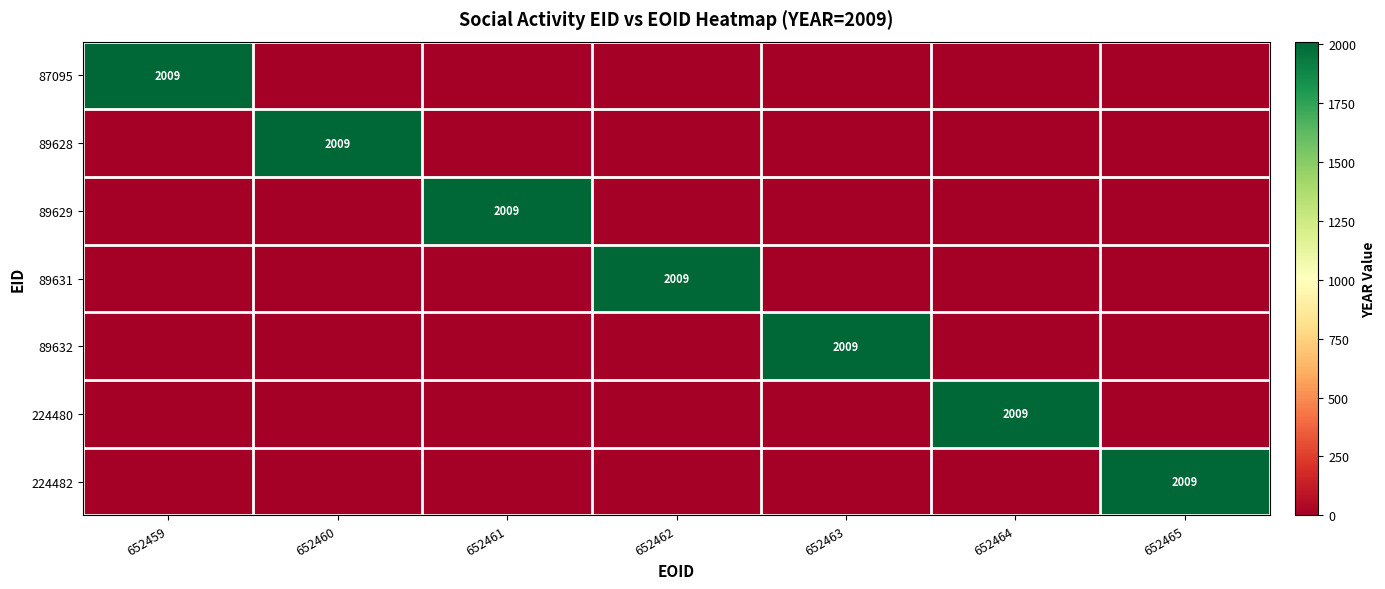

List the series in order of their peak value, highest first.

87095, 89628, 89629, 89631, 89632, 224480, 224482